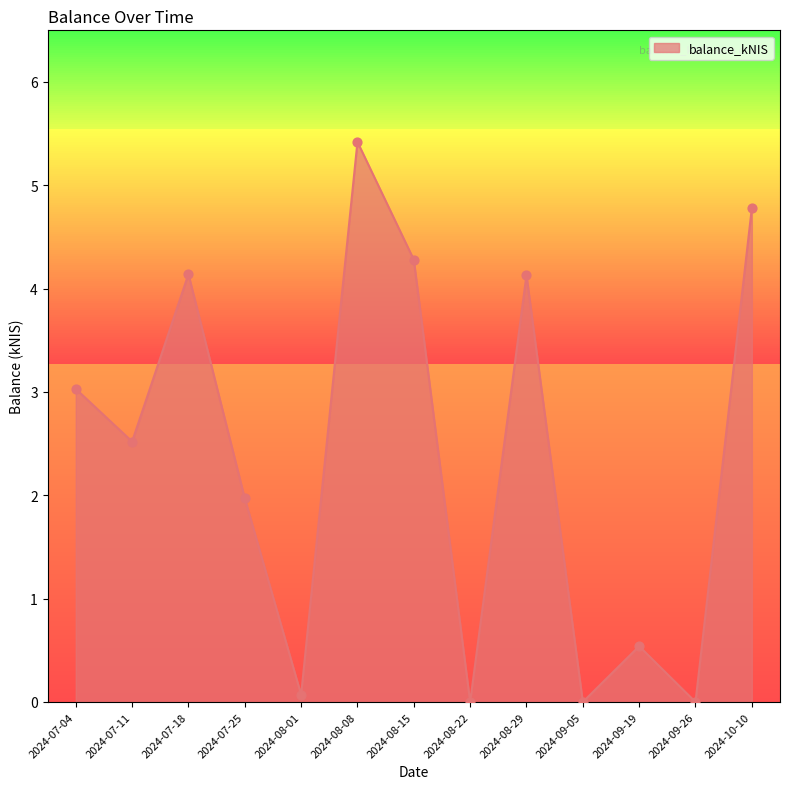

What is the change in value from 2024-07-25 to 2024-10-10?

+2.8